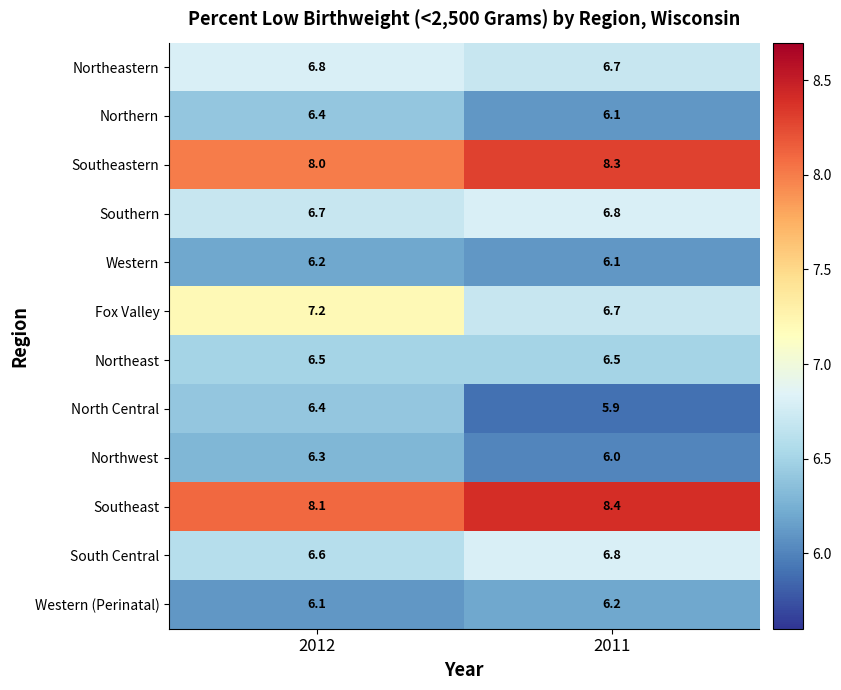

Reading right to left, transcribe all the data shown in this chart.

Northeastern: 6.7	6.8
Northern: 6.1	6.4
Southeastern: 8.3	8.0
Southern: 6.8	6.7
Western: 6.1	6.2
Fox Valley: 6.7	7.2
Northeast: 6.5	6.5
North Central: 5.9	6.4
Northwest: 6.0	6.3
Southeast: 8.4	8.1
South Central: 6.8	6.6
Western (Perinatal): 6.2	6.1